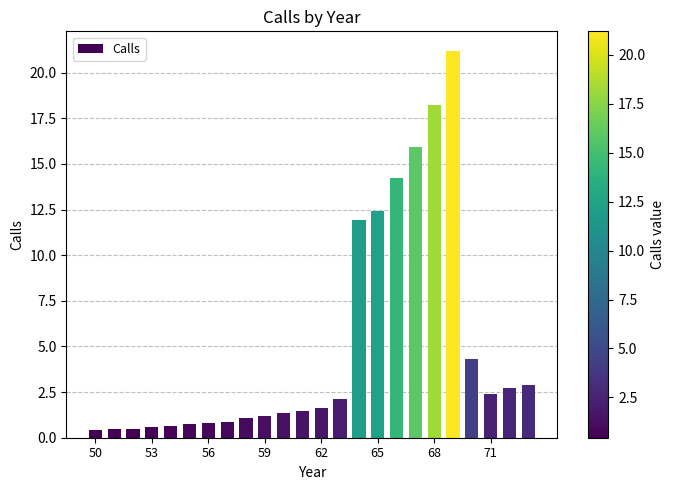

What is the maximum value shown in the chart?

21.2